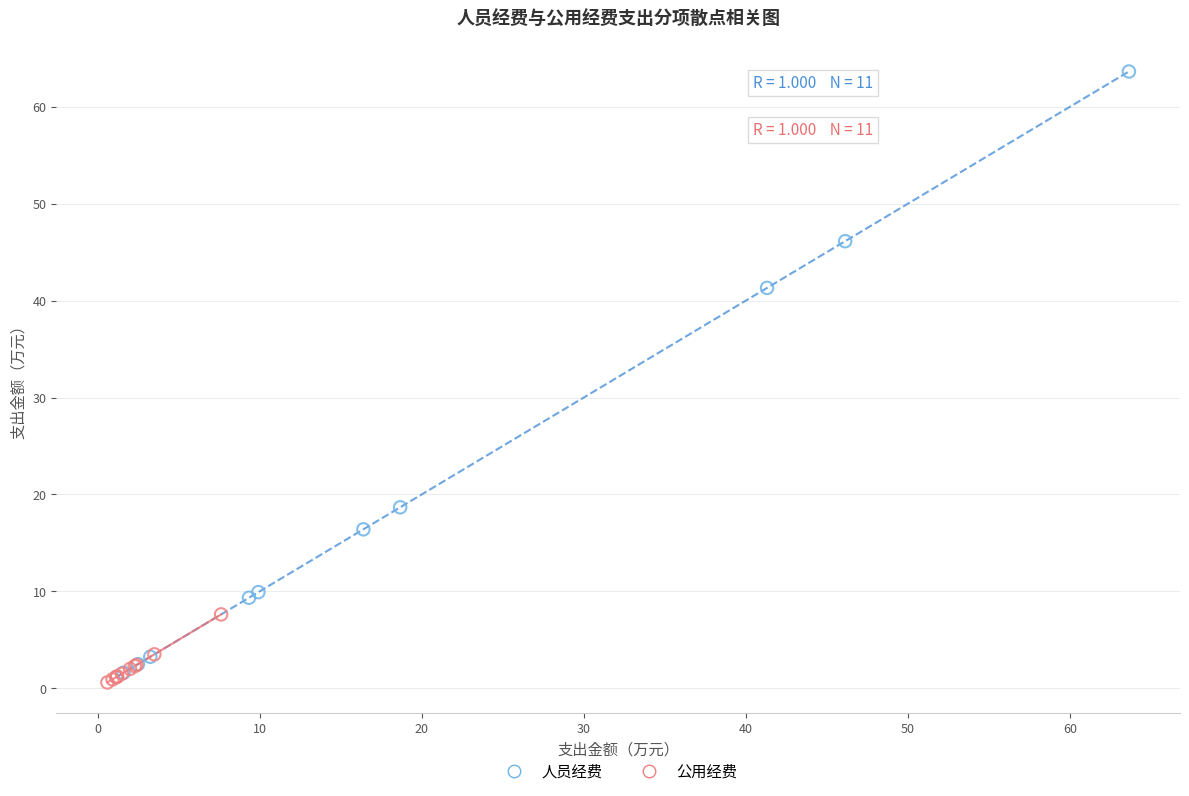

Which series contains the highest Y value?

人员经费